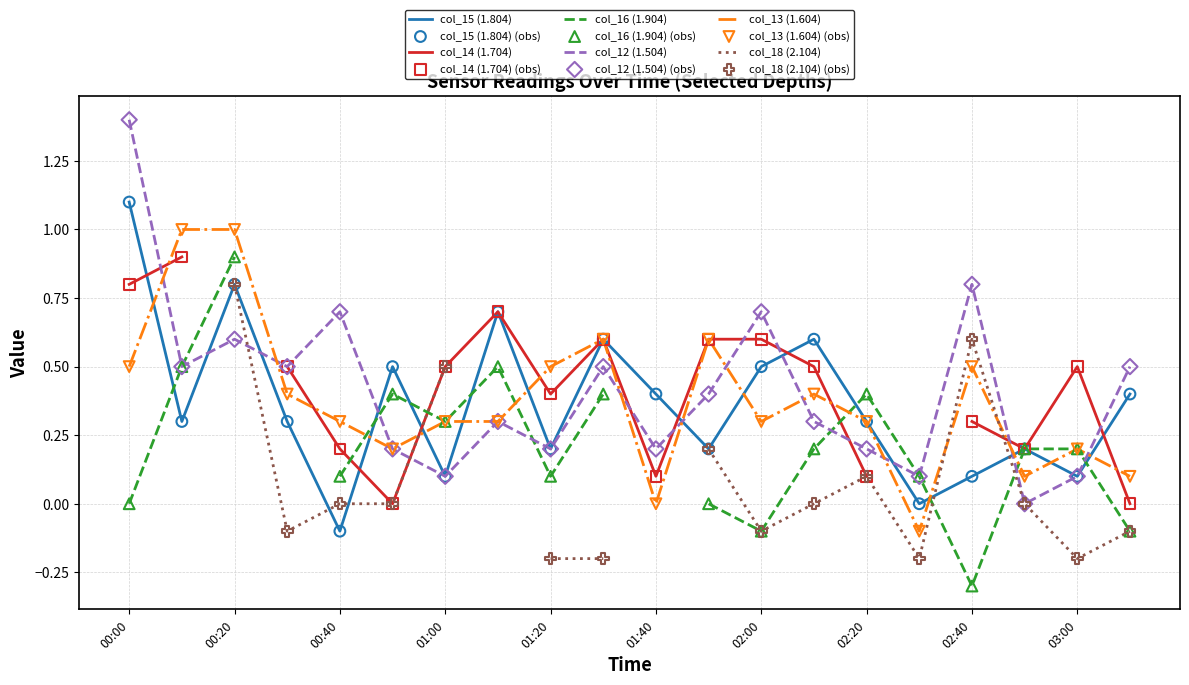

Which category has the highest value in the col_12 (1.504) series?

00:00